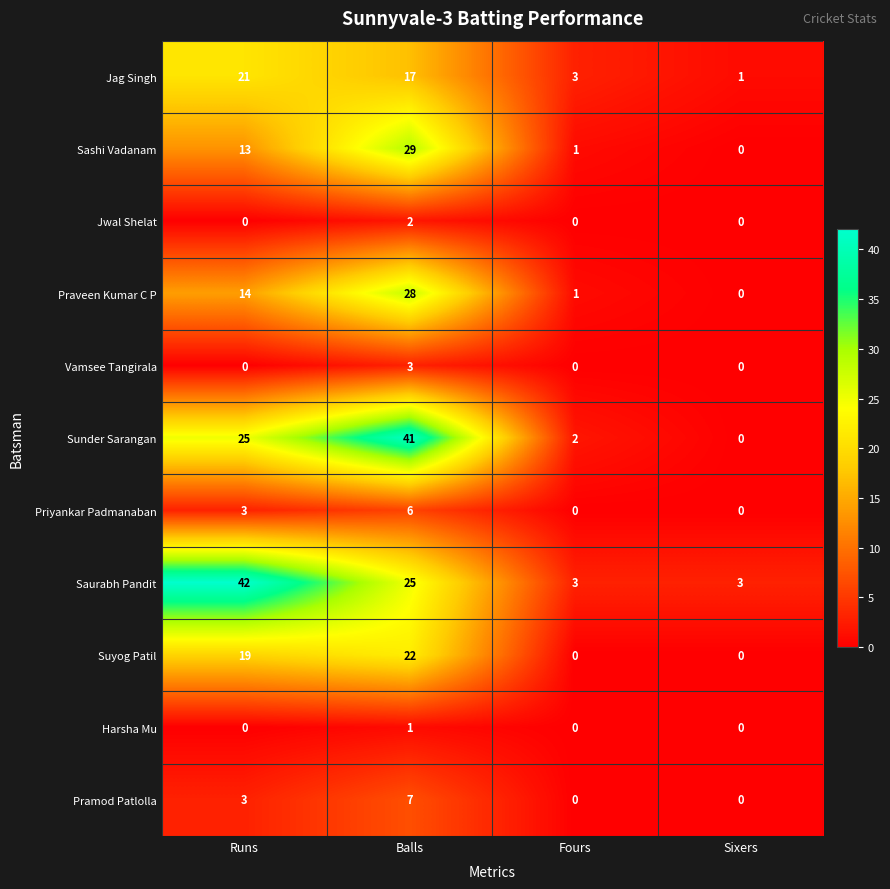

Which series has the widest spread of values?

Sunder Sarangan